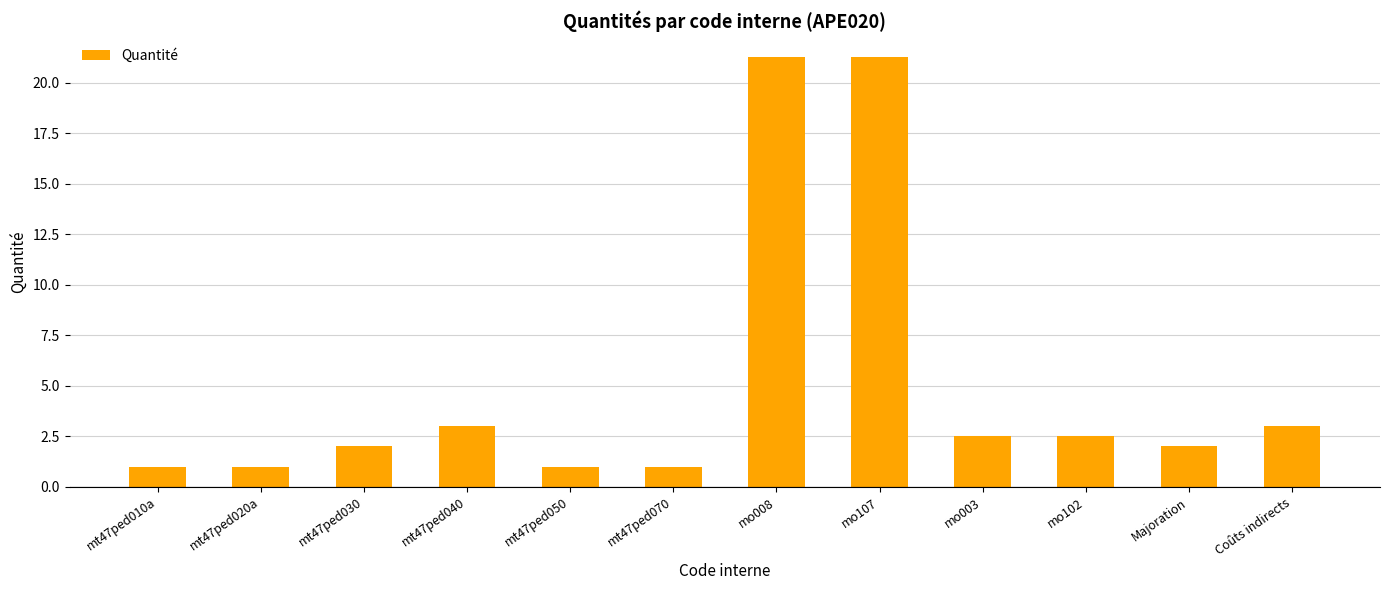

What is the smallest value displayed?

1.0